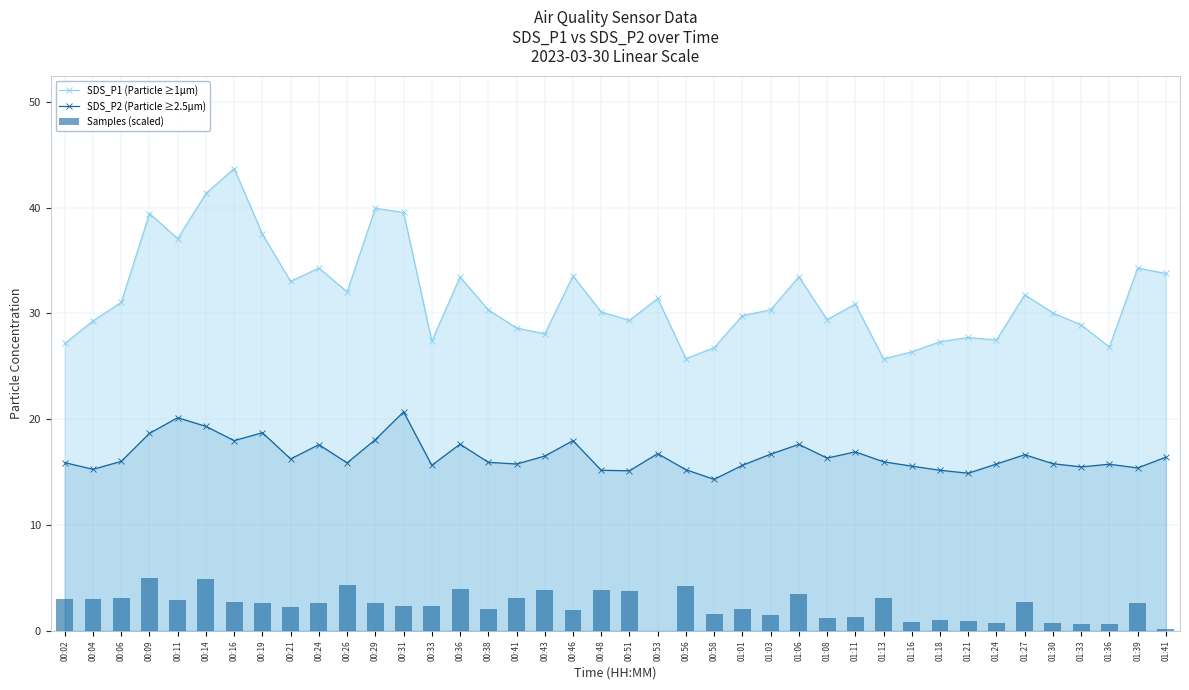

At how many categories does at least one series exceed 8?

40